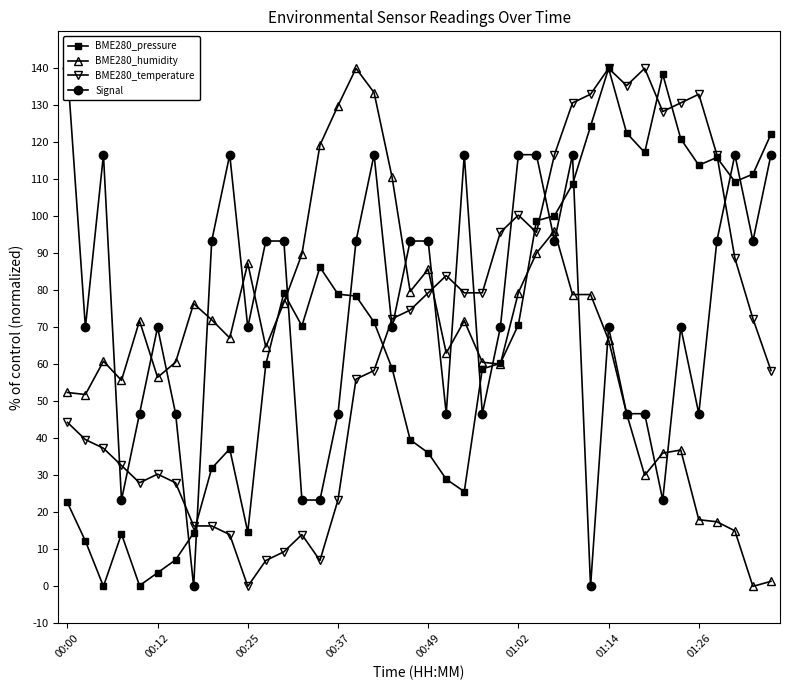

How many lines are shown in the chart?

4